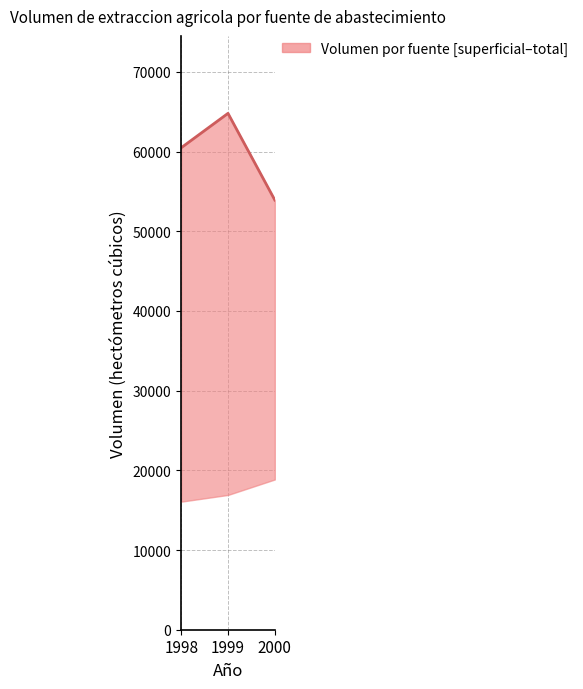

At which category does the chart reach its peak across all series?

1999